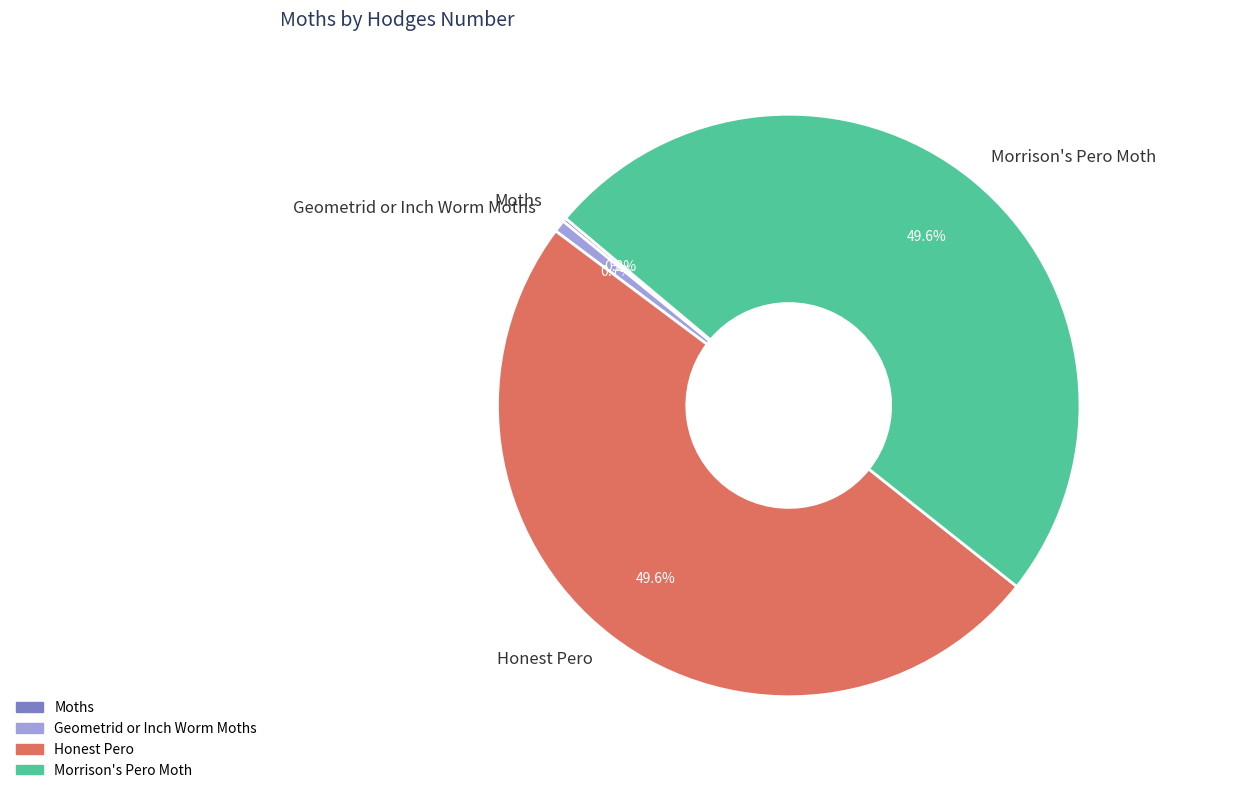

Does Morrison's Pero Moth represent more than half of the total?

No